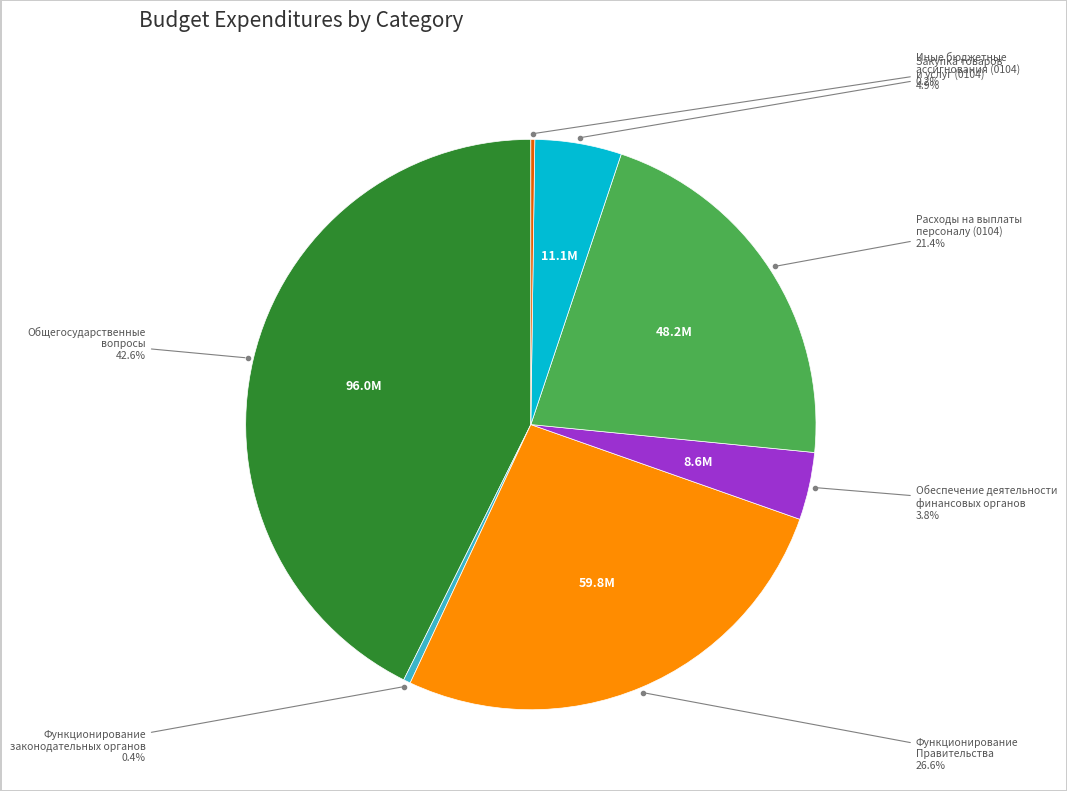

Is there a majority slice in this chart?

No